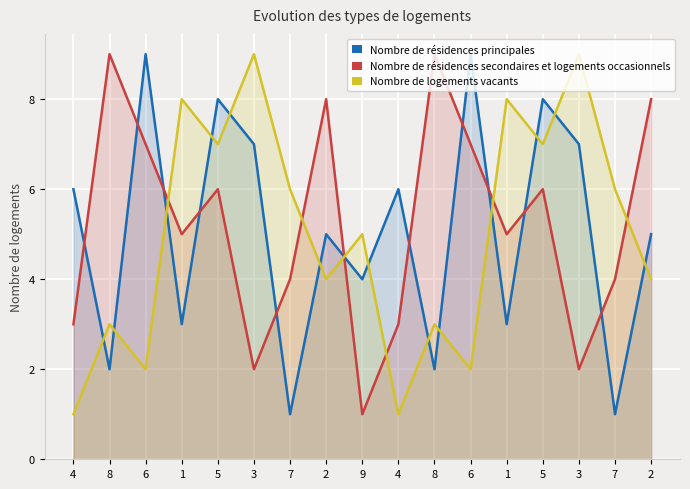

What is the difference between the highest and lowest values at 4?

5